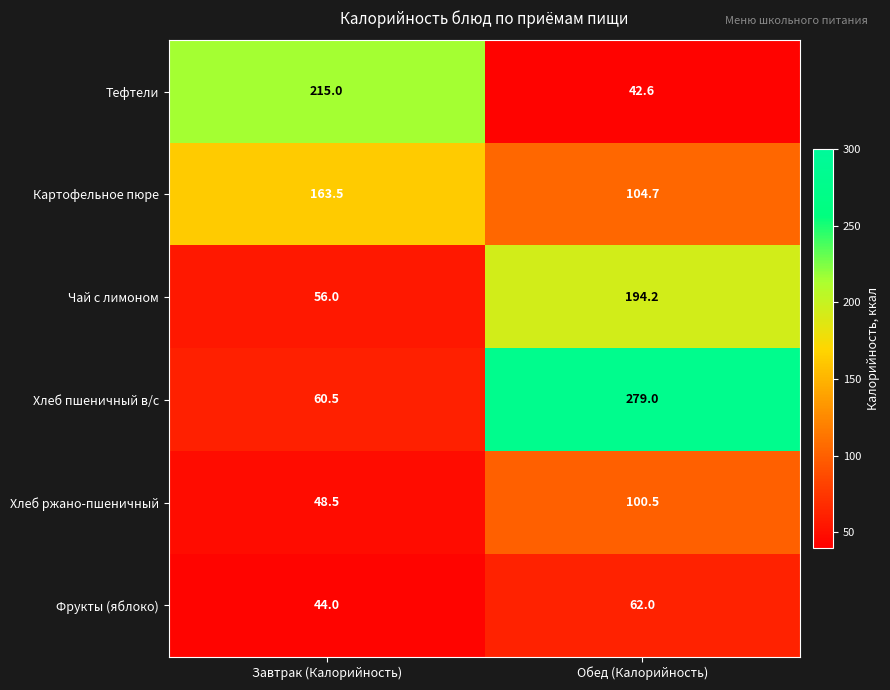

Rank the series by their maximum value, from lowest to highest.

Фрукты (яблоко), Хлеб ржано-пшеничный, Картофельное пюре, Чай с лимоном, Тефтели, Хлеб пшеничный в/с